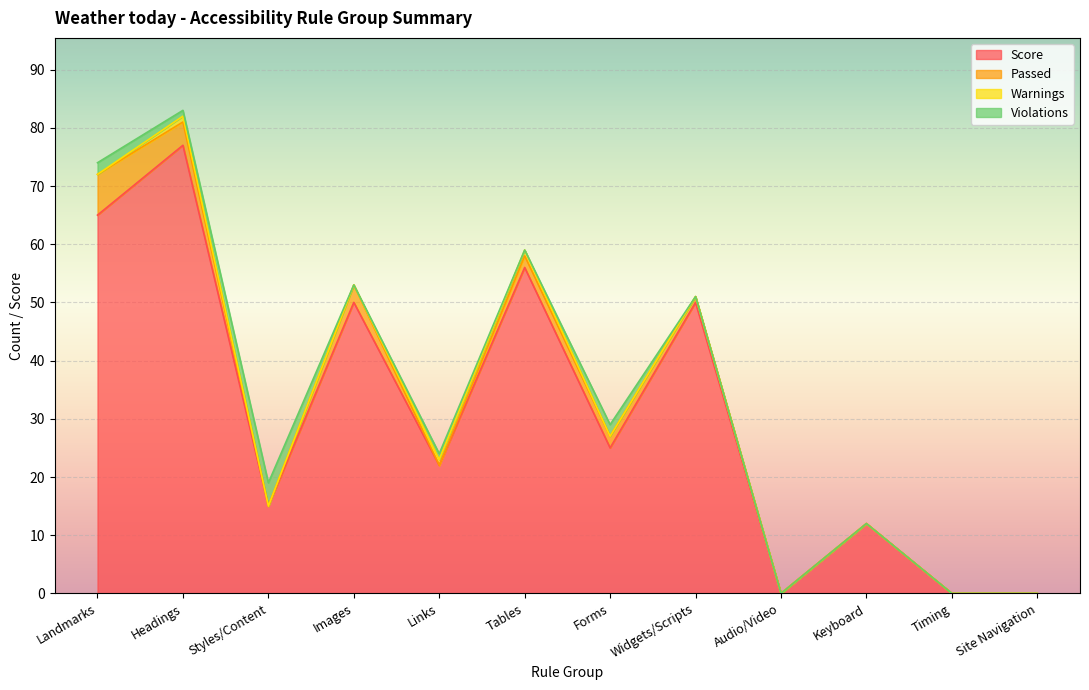

What is the label of the 12th point from the left?

Site Navigation